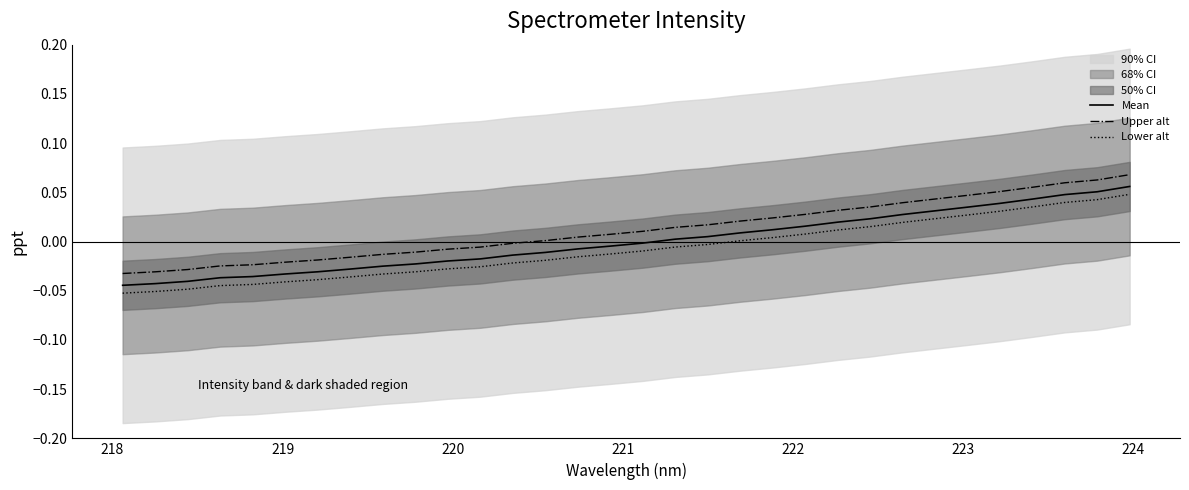

Rank the series by their average value, from highest to lowest.

Upper alt, Mean, Lower alt